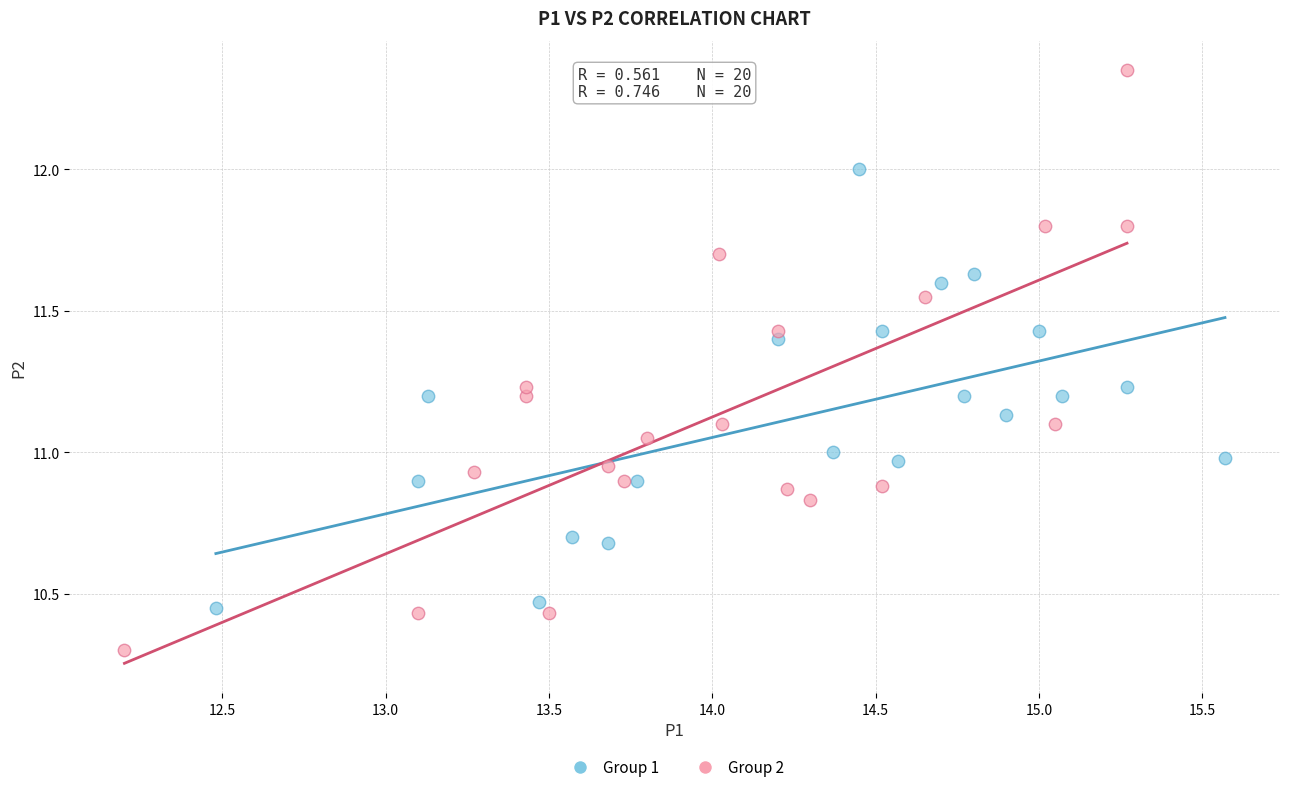

Which series contains the lowest Y value?

Group 2